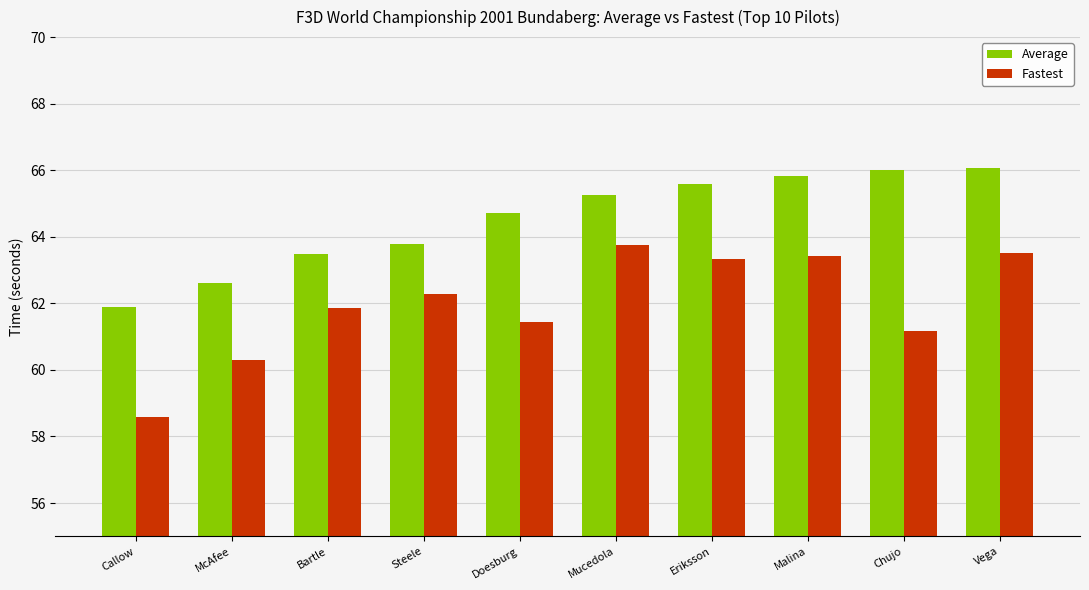

Where is Fastest nearest to the value 61?

Chujo